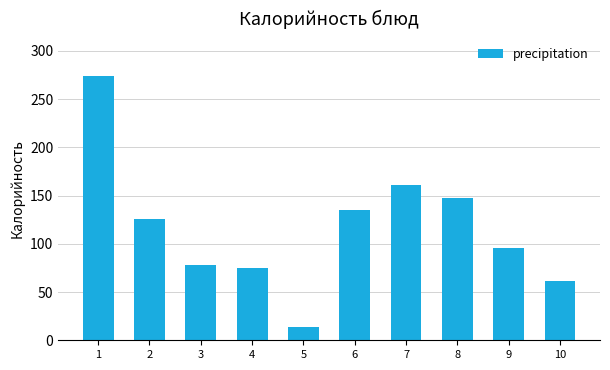

Reading right to left, extract all data points from this chart.

61	96	148	161	135	14	75	78	126	274